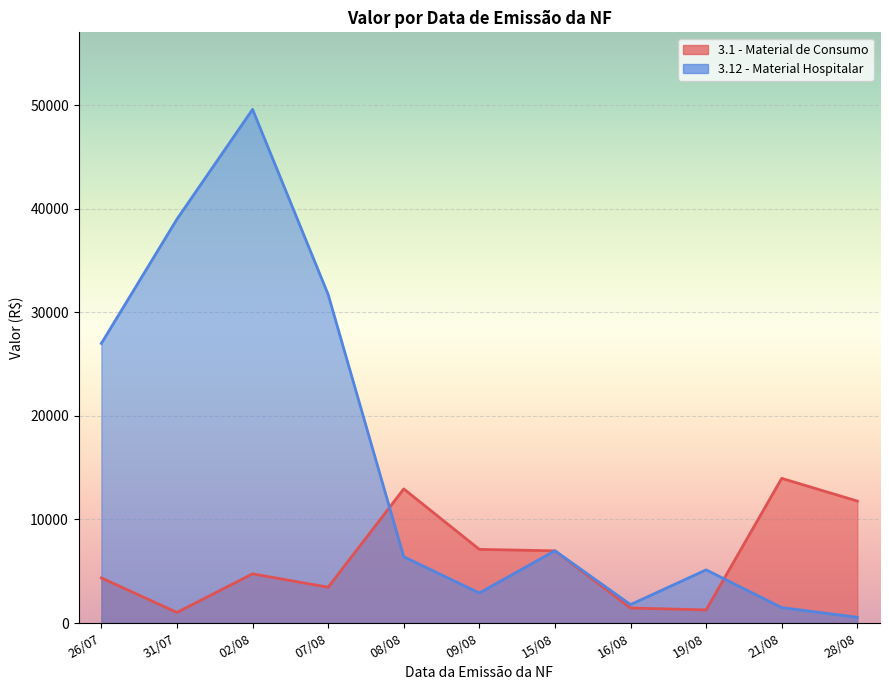

What is the label of the 8th point from the left?

16/08